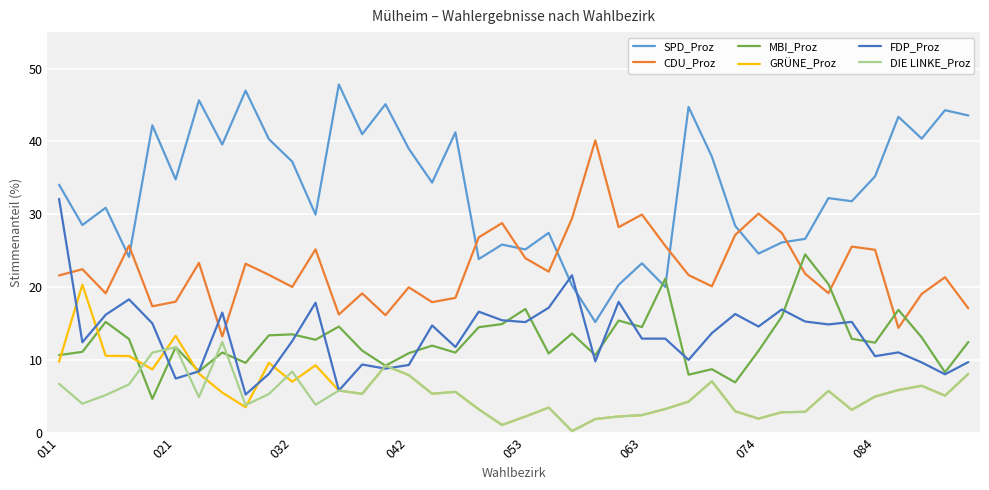

Rank the series by their maximum value, from highest to lowest.

SPD_Proz, CDU_Proz, FDP_Proz, MBI_Proz, GRÜNE_Proz, DIE LINKE_Proz